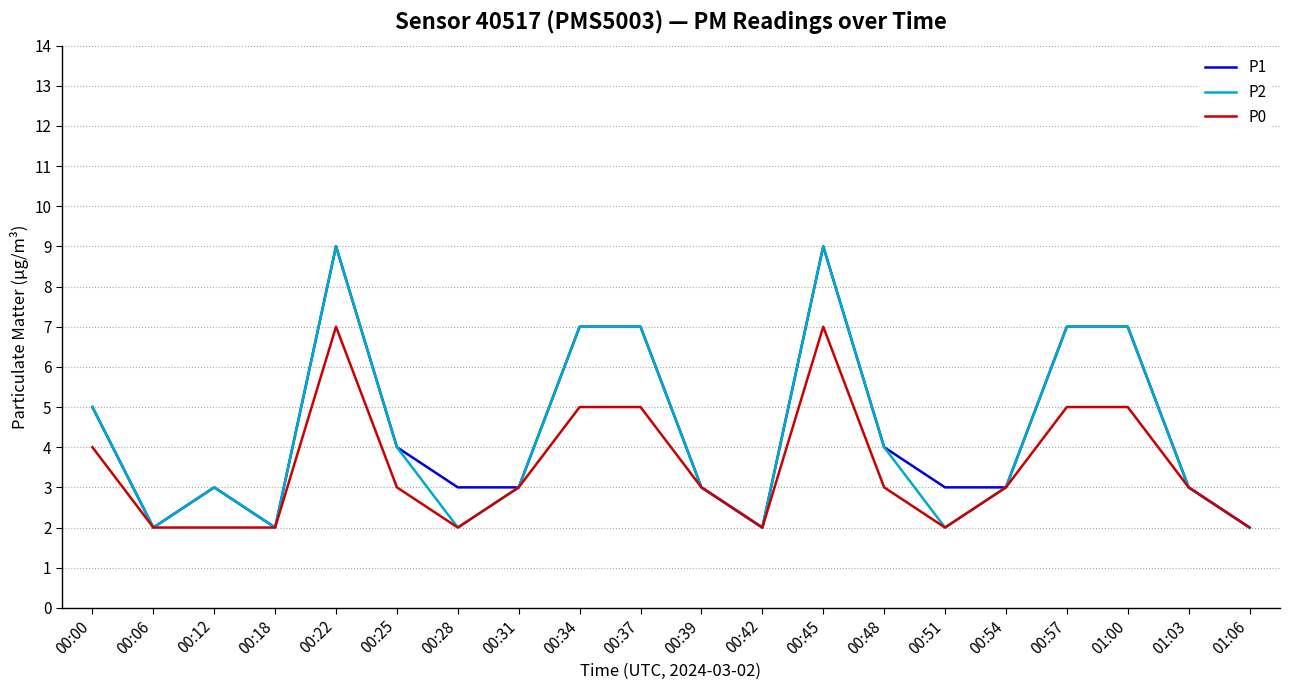

What is the highest value of the P1 series?

9